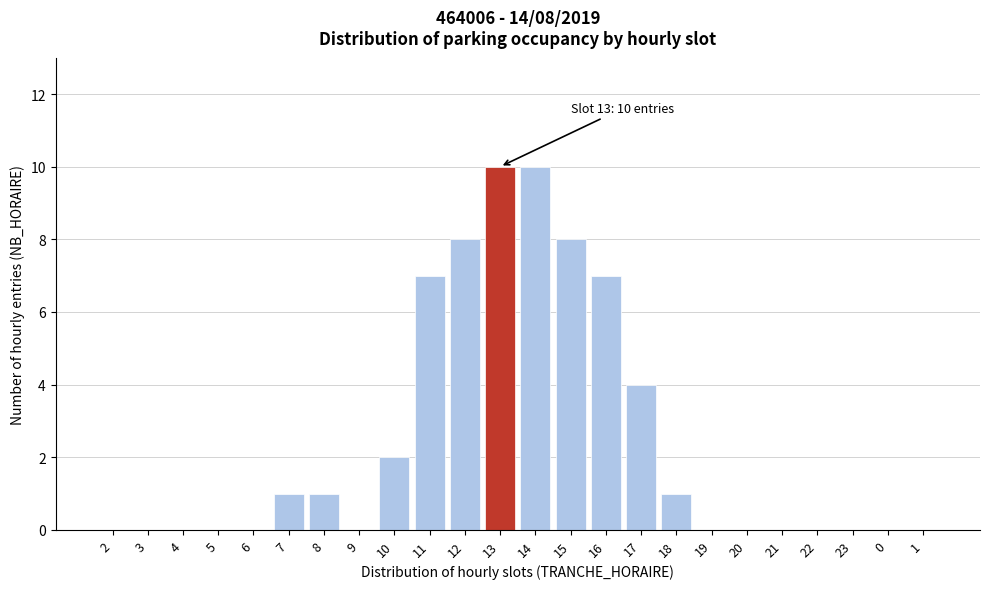

Reading left to right, what are all the values shown in this chart?

2=0	3=0	4=0	5=0	6=0	7=1	8=1	9=0	10=2	11=7	12=8	13=10	14=10	15=8	16=7	17=4	18=1	19=0	20=0	21=0	22=0	23=0	0=0	1=0